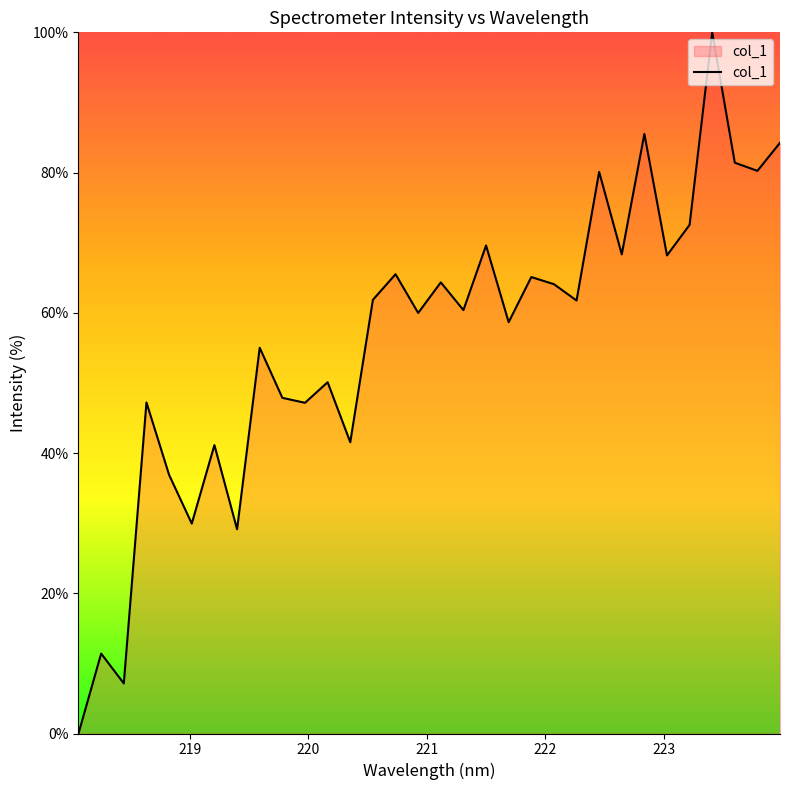

What is the greatest value displayed?

100.0